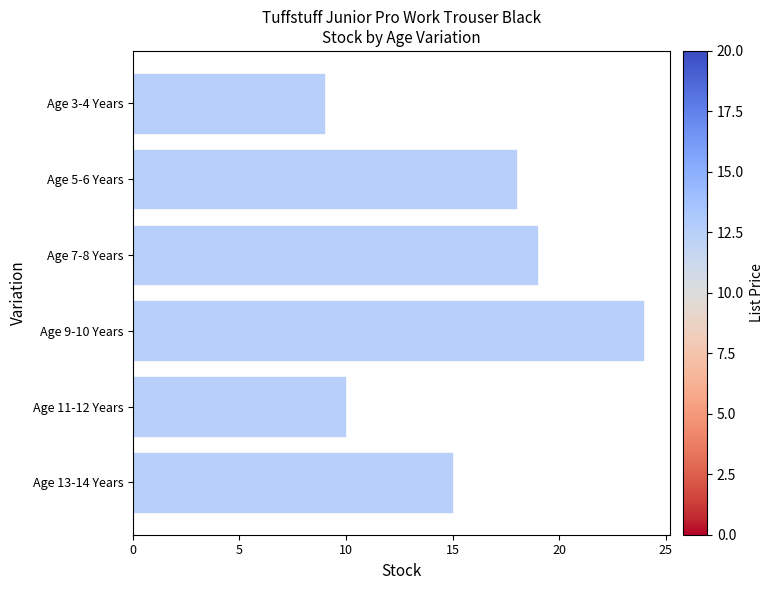

At which label is the value closest to 16?

Age 13-14 Years